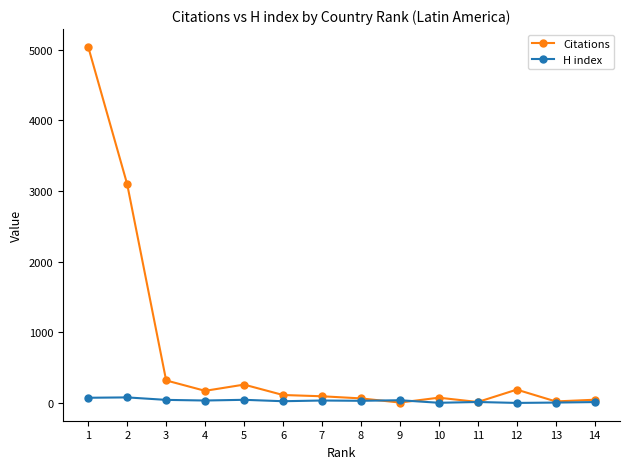

How many data points does each series have?

14